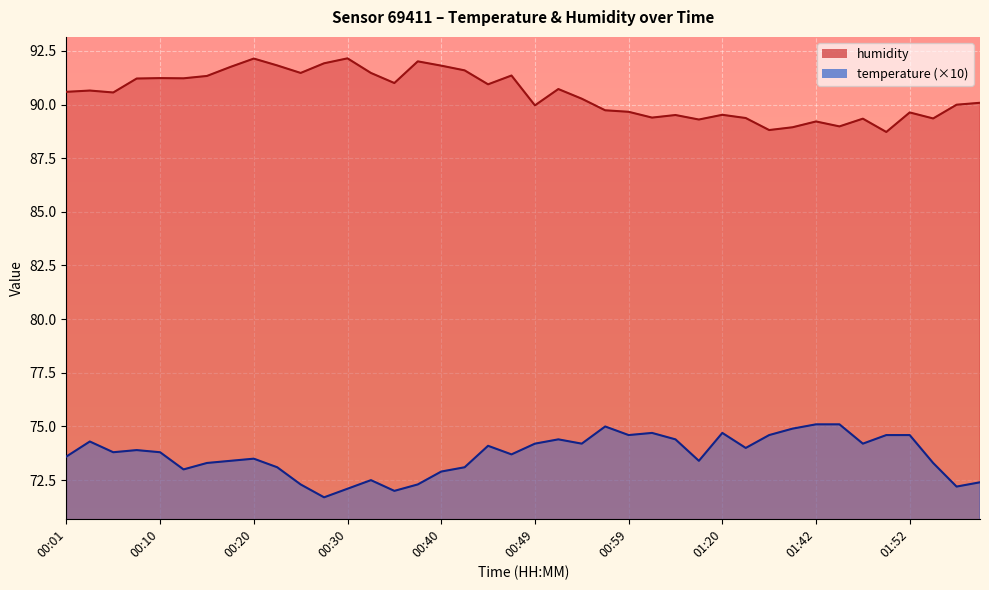

What is the label of the 14th point from the left?

00:32